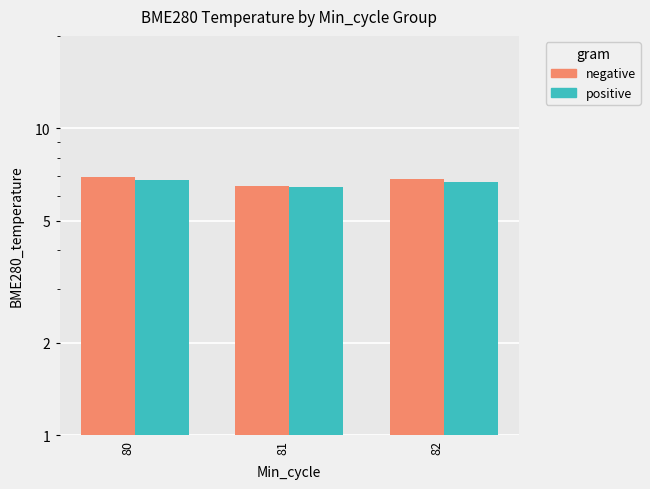

Between 82 and 81, which is larger?

82